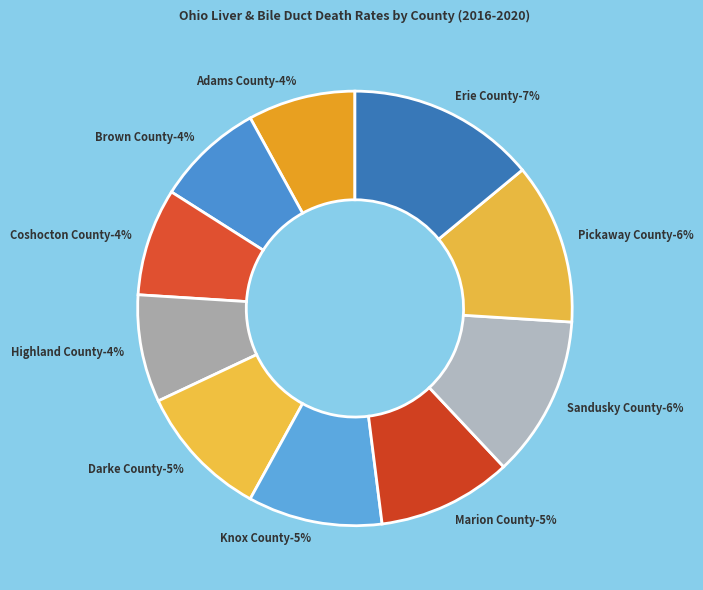

To the nearest percent, what is the average slice percentage?

10%